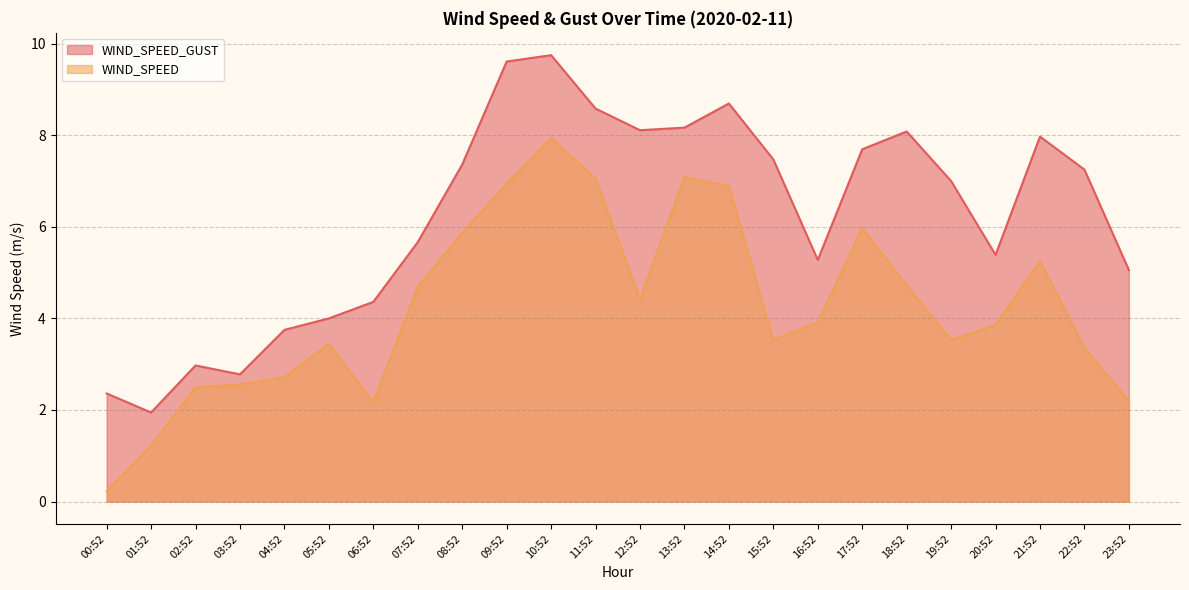

How many lines are shown in the chart?

2